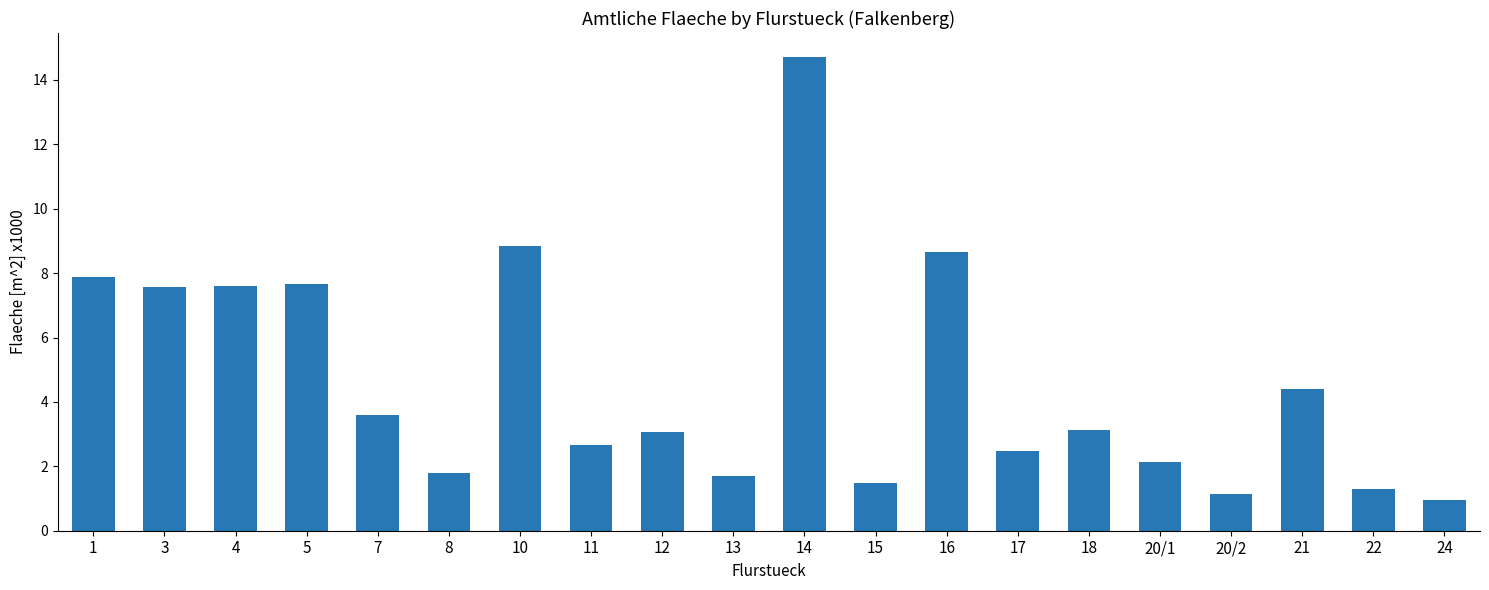

What is the sum of all values?

92.8